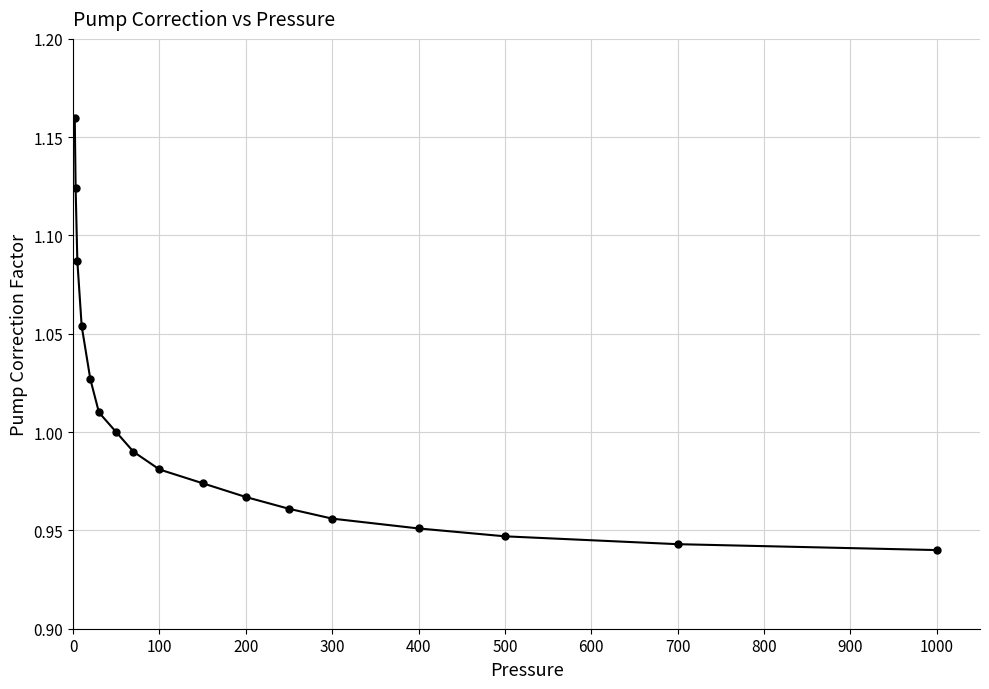

What is the sum of all values?

17.1